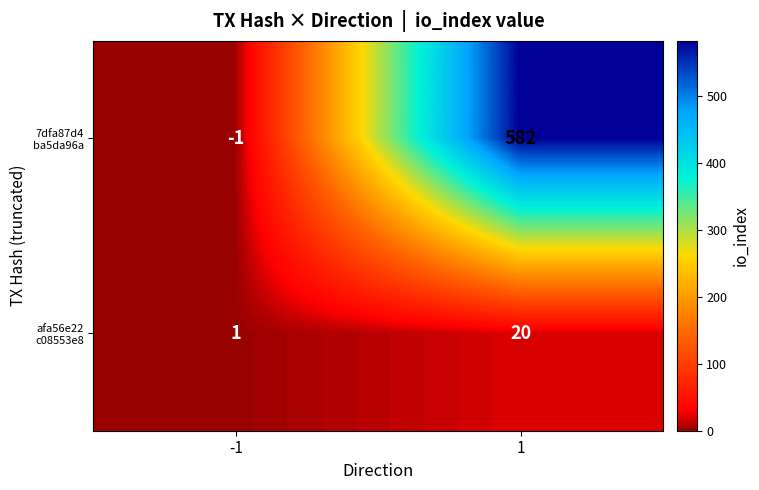

What is the difference between the highest and lowest values at 1?

562